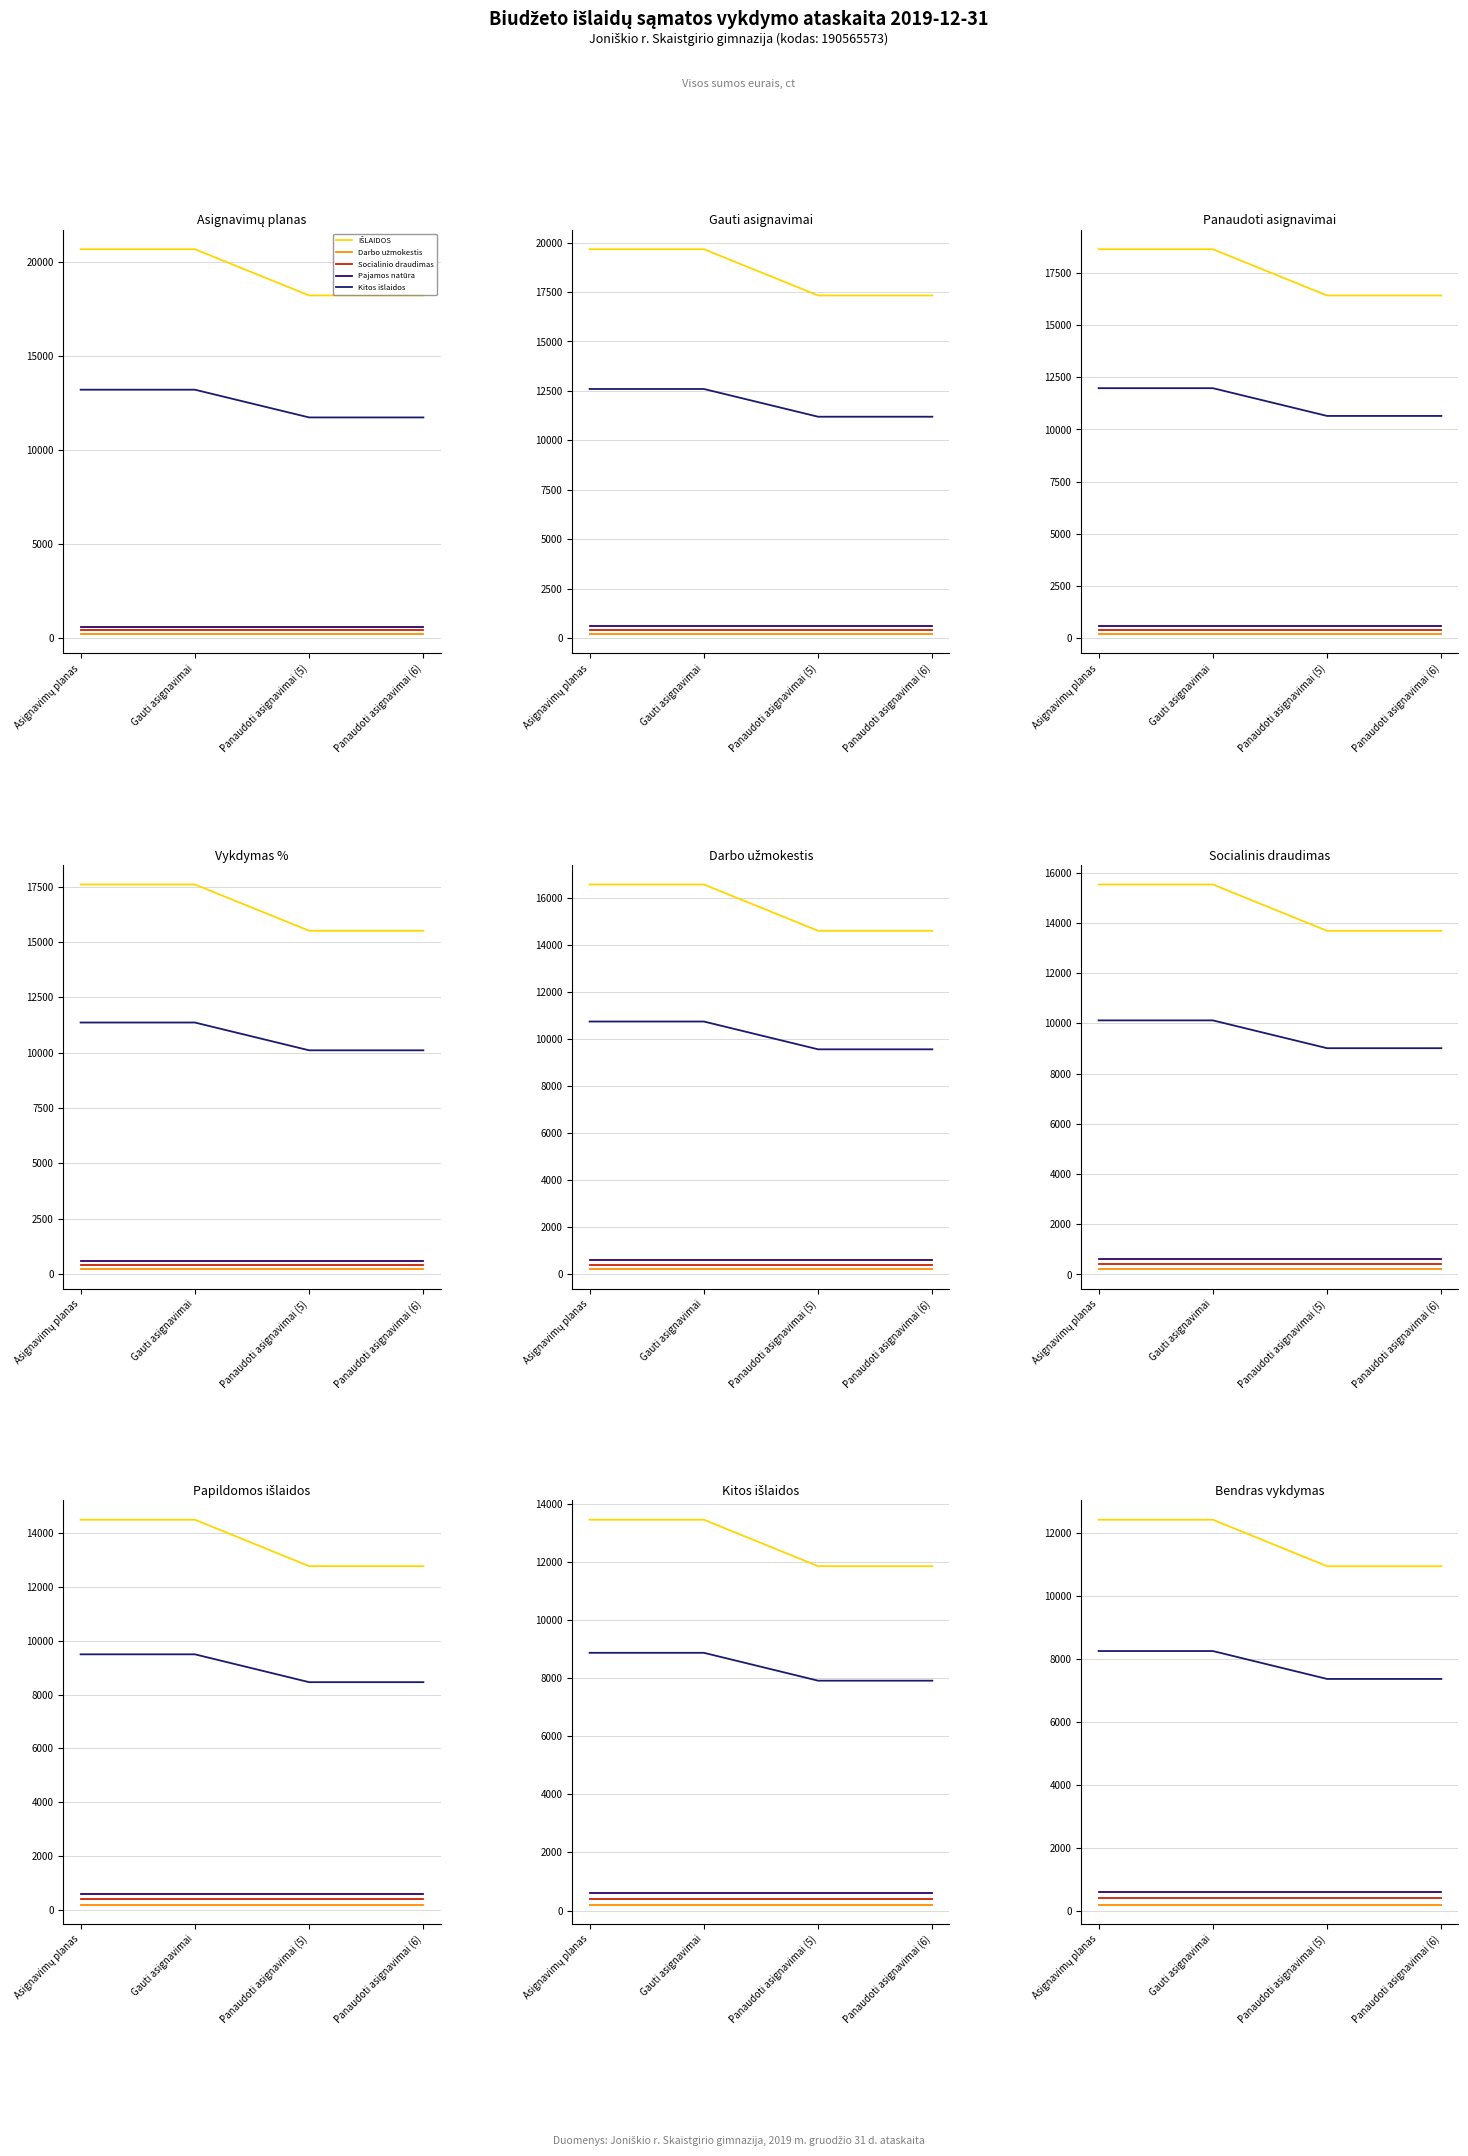

Which series has the largest range (max minus min)?

IŠLAIDOS